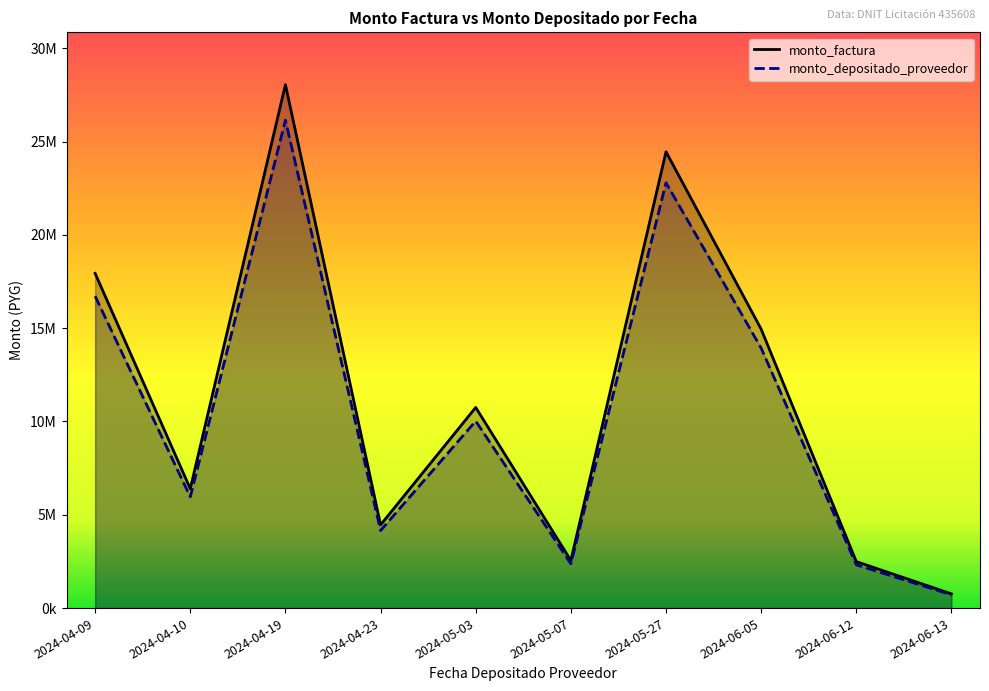

The monto_depositado_proveedor series shows 22792977 at 2024-05-27. True or false?

True